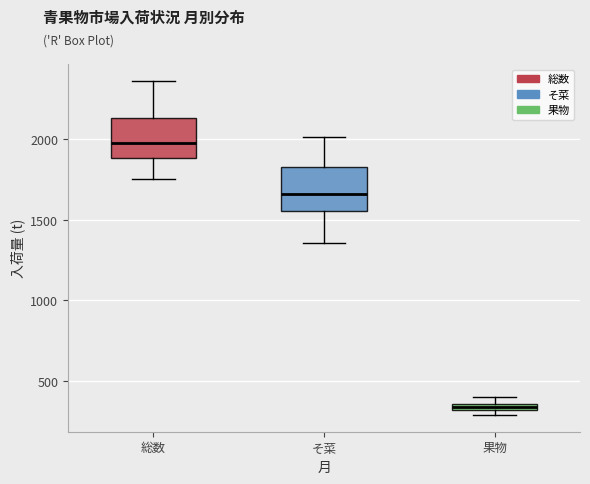

Where is the upper edge of the box for 総数 on the y-axis? The values are not printed on the chart, so give them approximately, as read against the axis.

2150